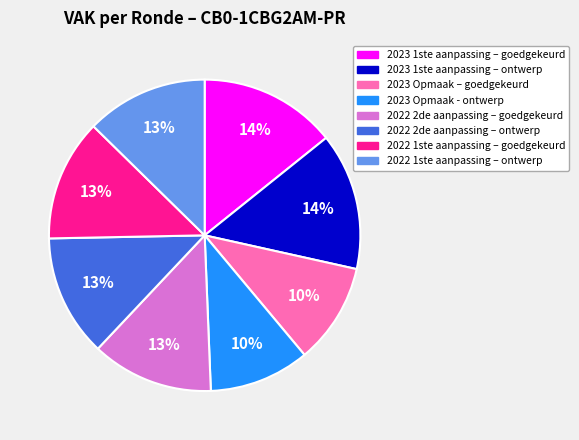

To the nearest percent, what is the difference between the largest and smallest slice percentages?

4%